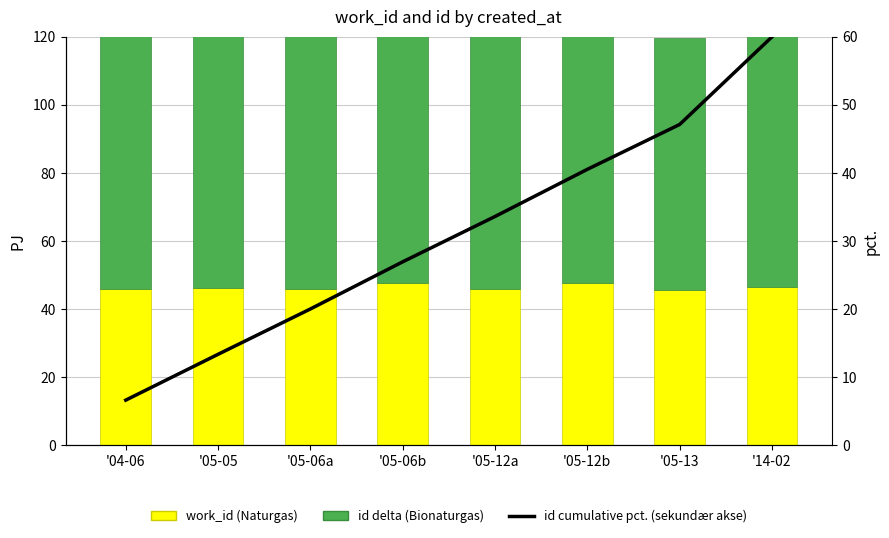

What is the total value across all series at '04-06?

127.5